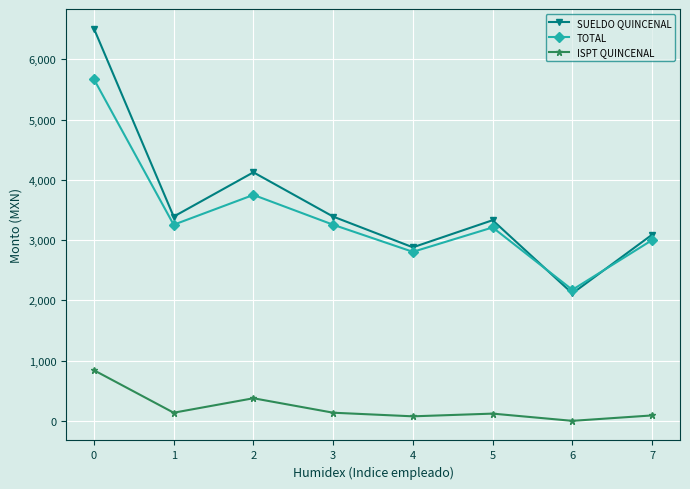

What is the difference between the maximum and minimum values in the SUELDO QUINCENAL series?

4395